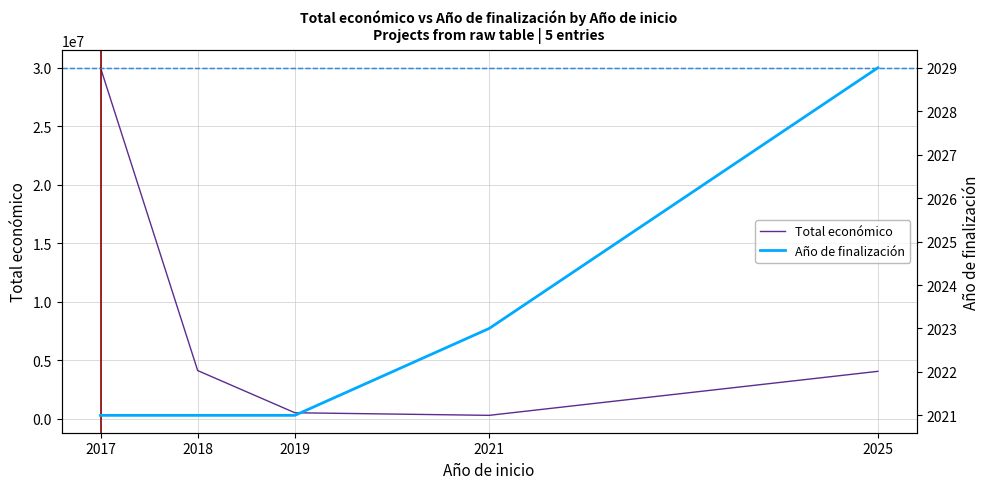

What are all the series names shown in the legend?

Total económico, Año de finalización